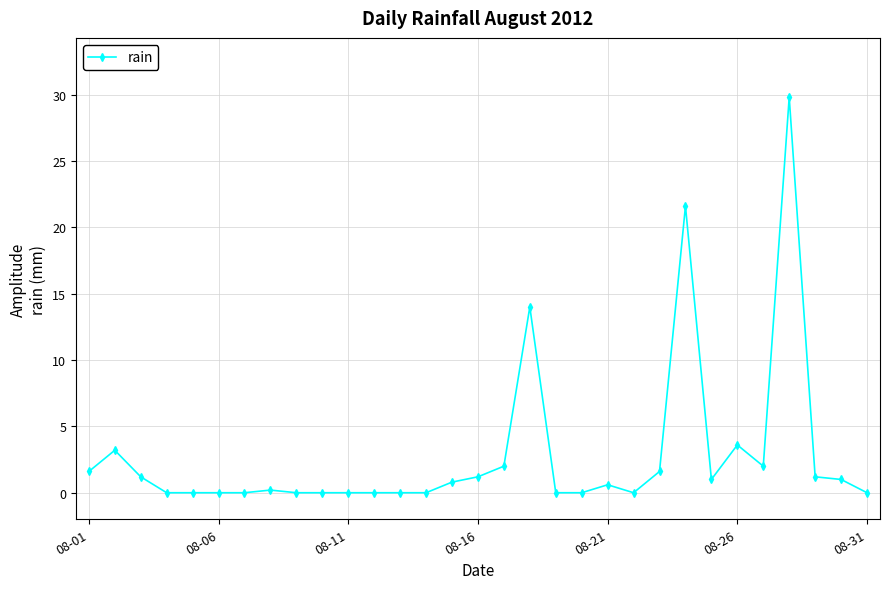

What is the difference between the maximum and minimum values?

29.8